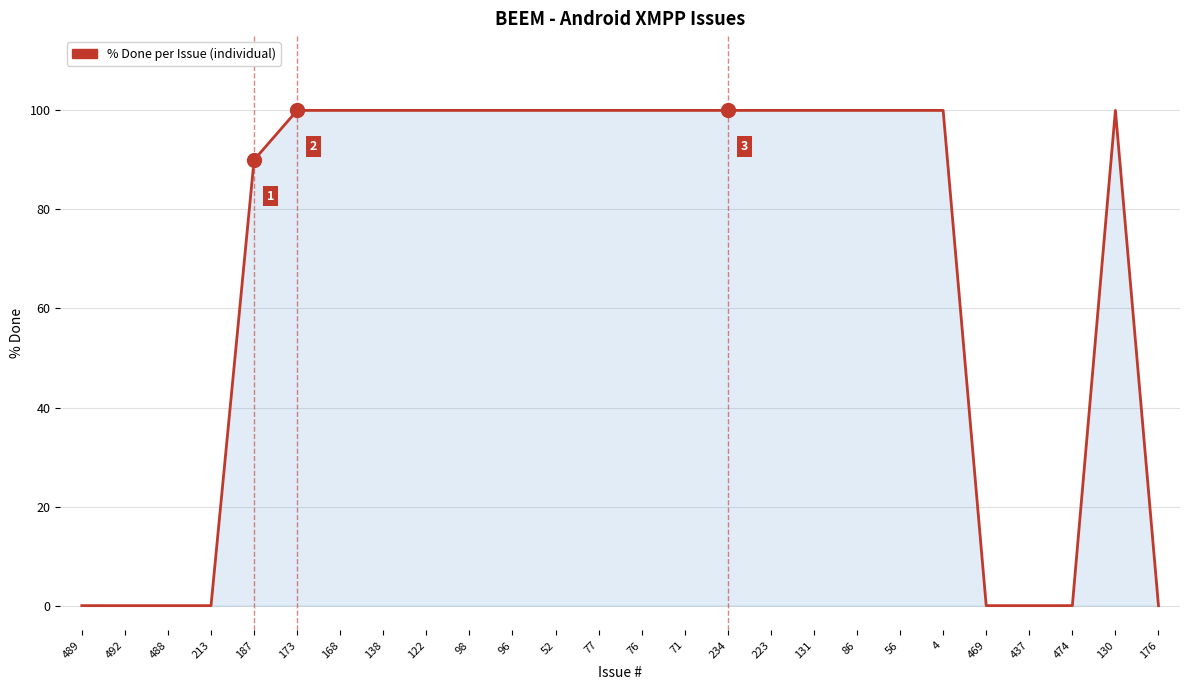

What is the greatest value displayed?

100